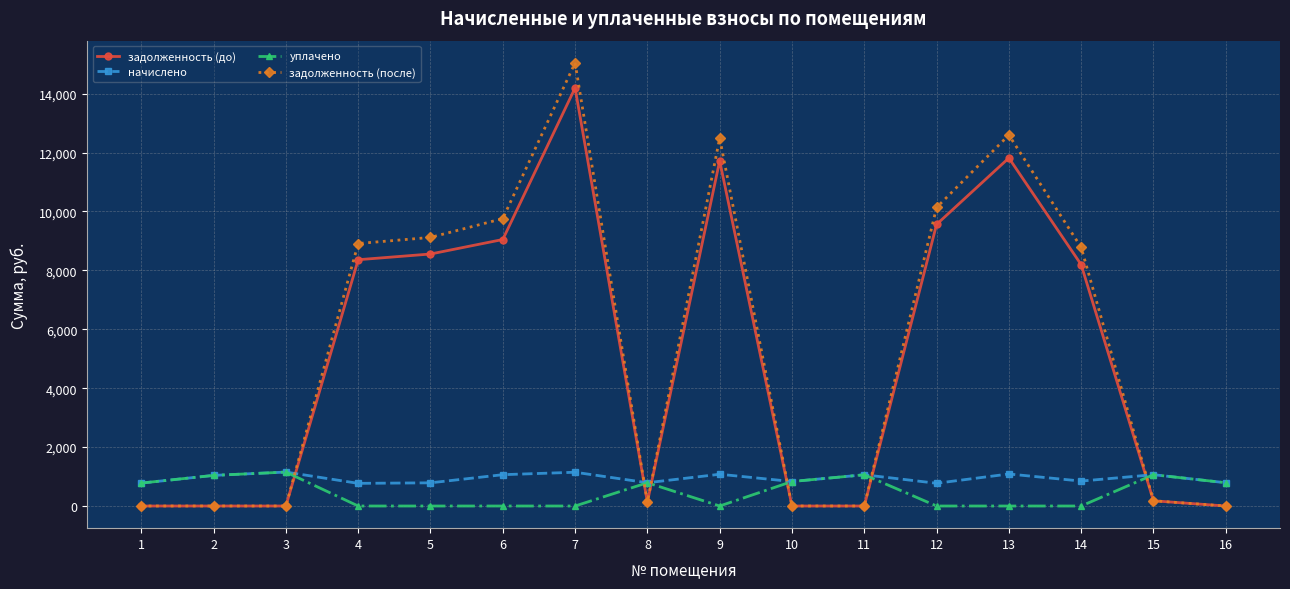

What is the value of the начислено point at the 10th from the left?

831.6